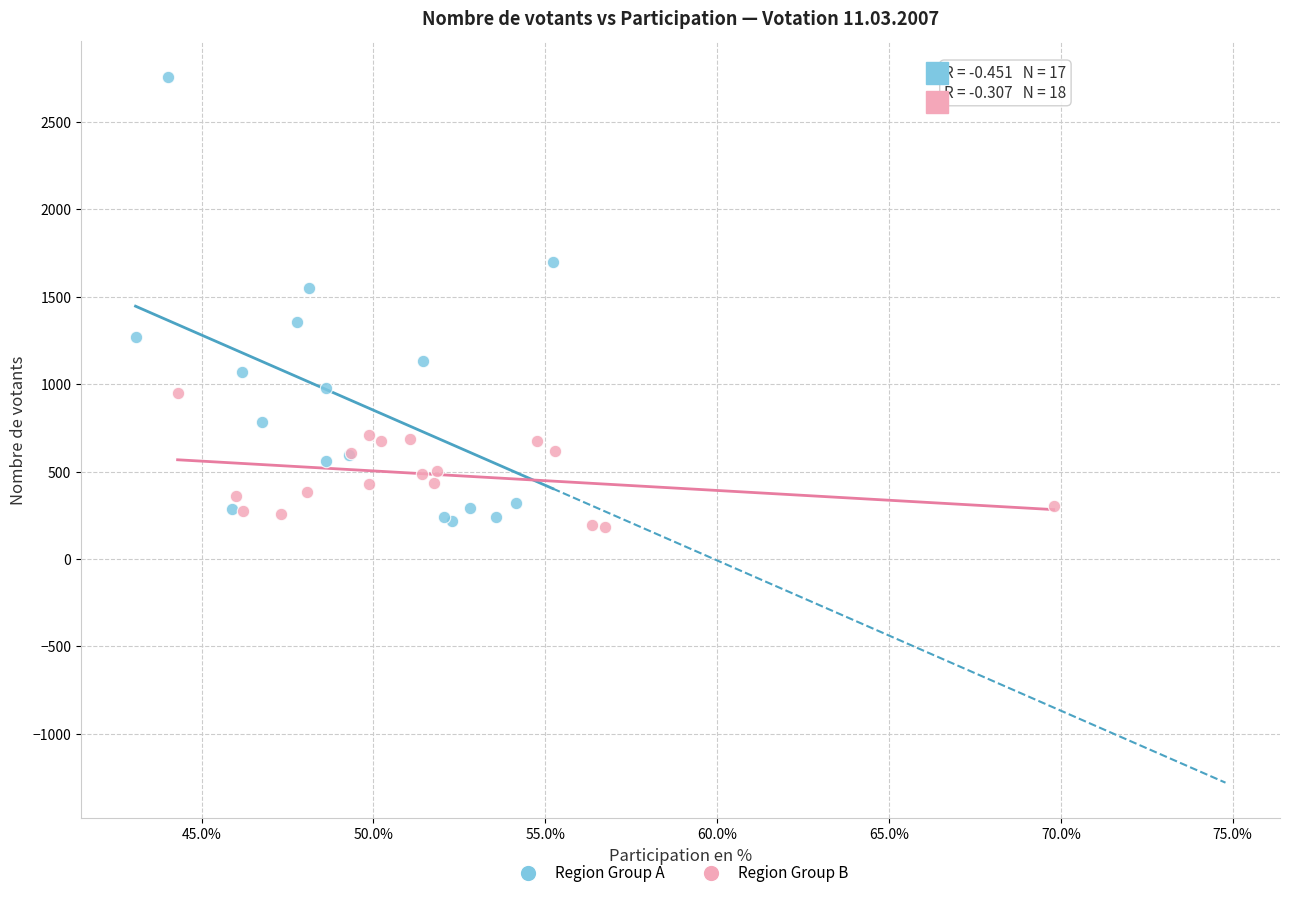

Which series has the widest spread of Y values?

Region Group A